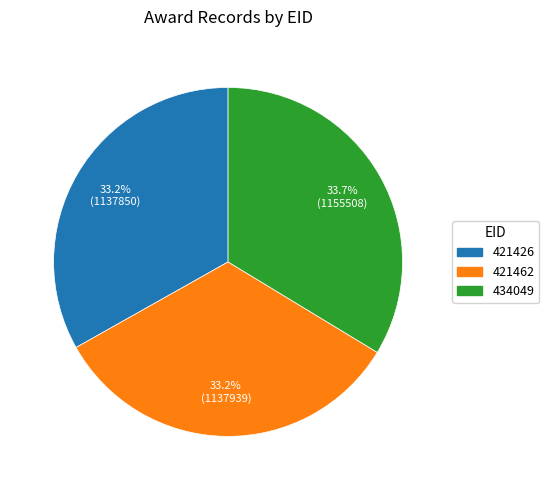

True or false: 421426 accounts for 33% of the total.

True